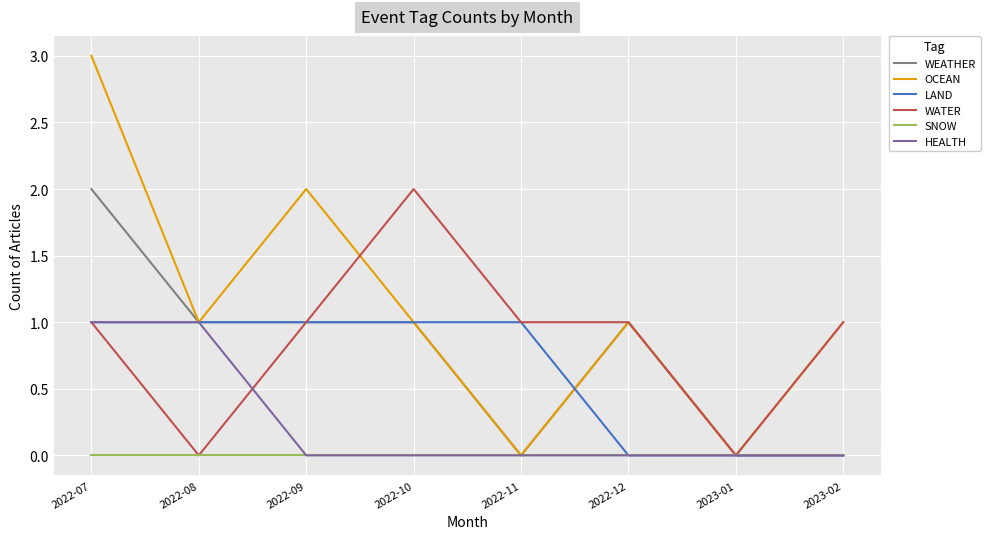

At which category is the sum across all series the highest?

2022-07